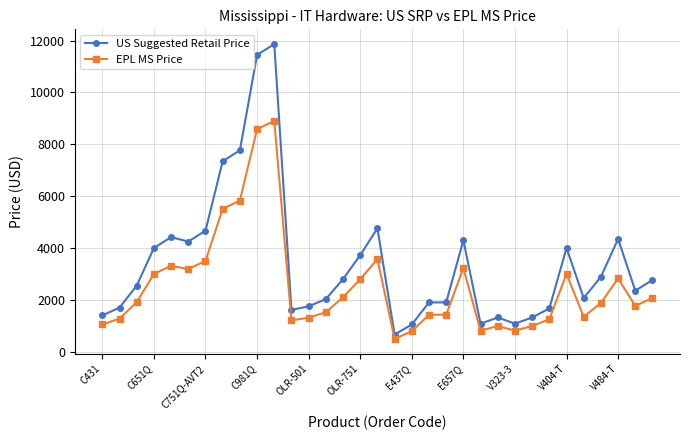

What is the highest value of the US Suggested Retail Price series?

11868.0